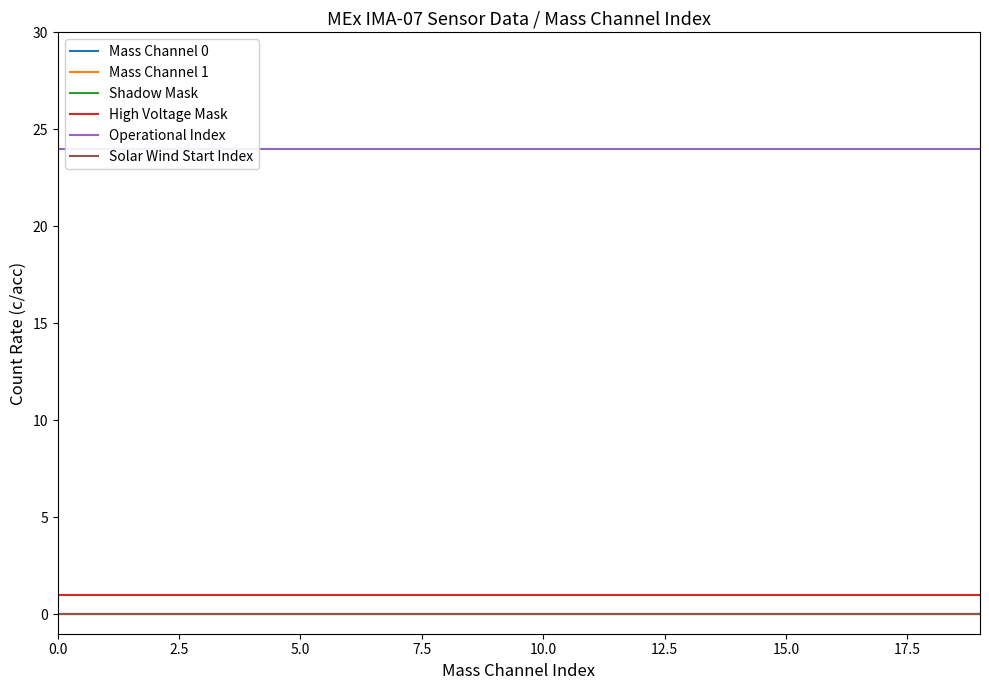

What is the label of the 15th point from the left?

14